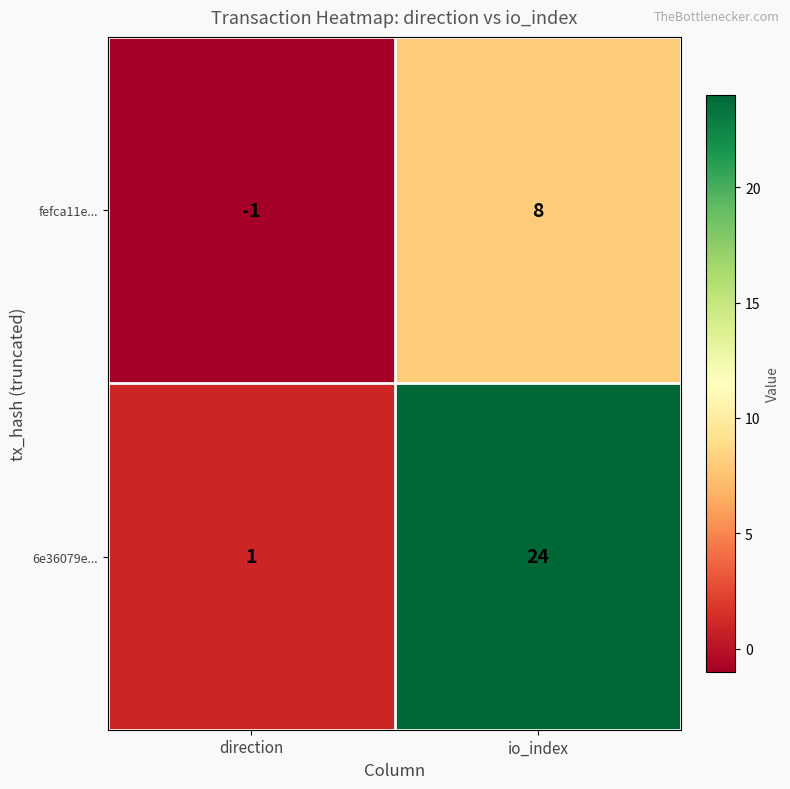

At which label is fefca11e... closest to 3?

direction